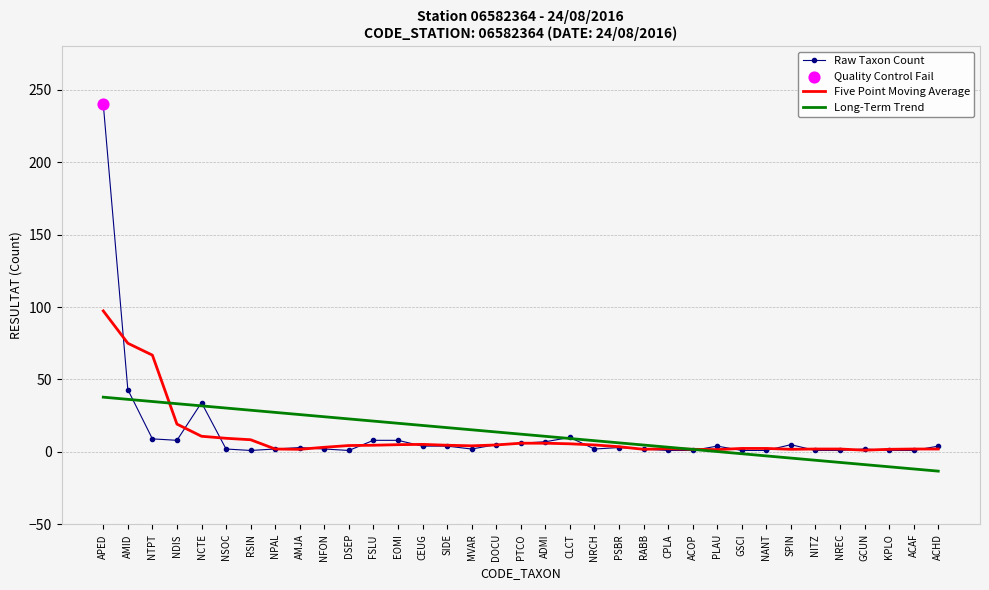

Which series has the widest spread of values?

Raw Taxon Count